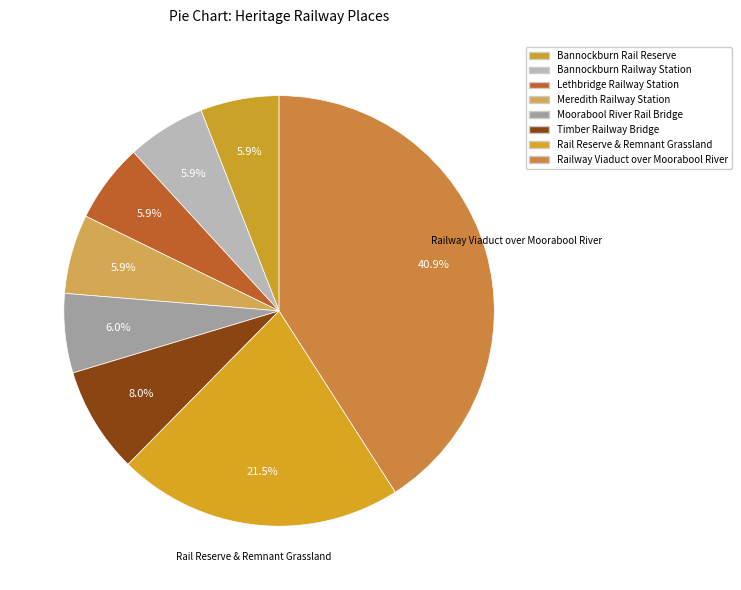

To the nearest percent, what is the difference between the Railway Viaduct over Moorabool River and Timber Railway Bridge slice percentages?

33%